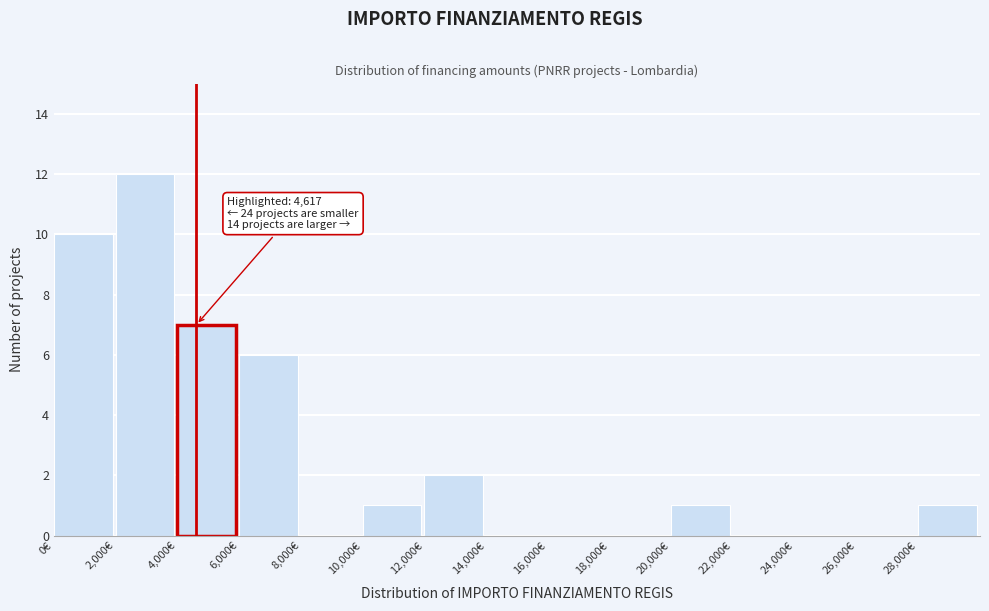

Which range on the x-axis has the tallest bar?

2000 to 4000